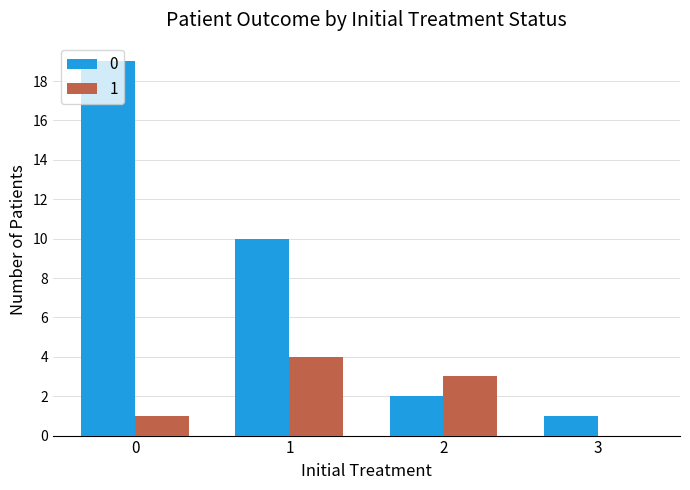

Reading right to left, what are all the values shown in this chart?

0: 3=1	2=2	1=10	0=19
1: 3=0	2=3	1=4	0=1